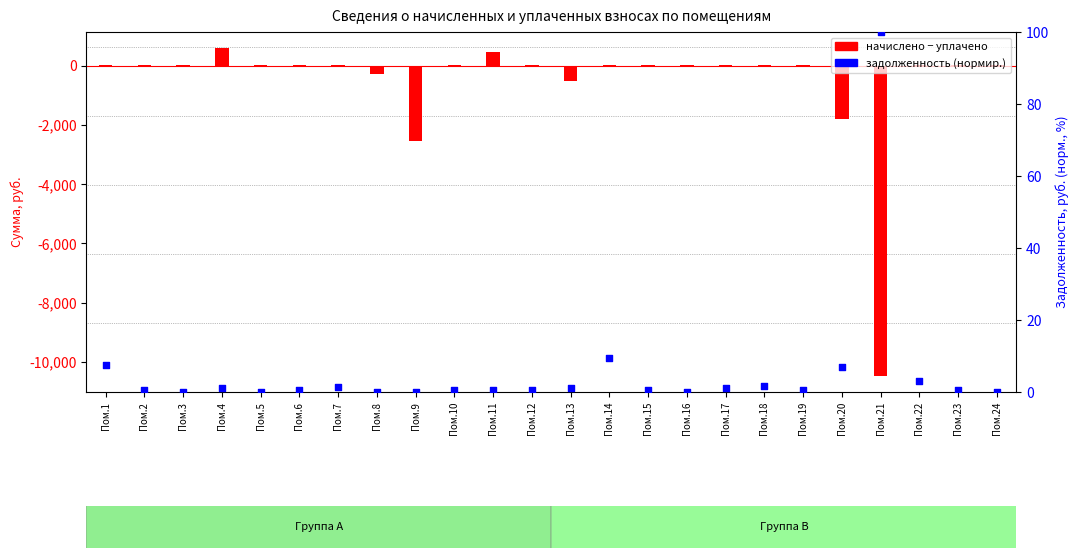

Which series has the largest total across all categories?

задолженность (нормир., %)